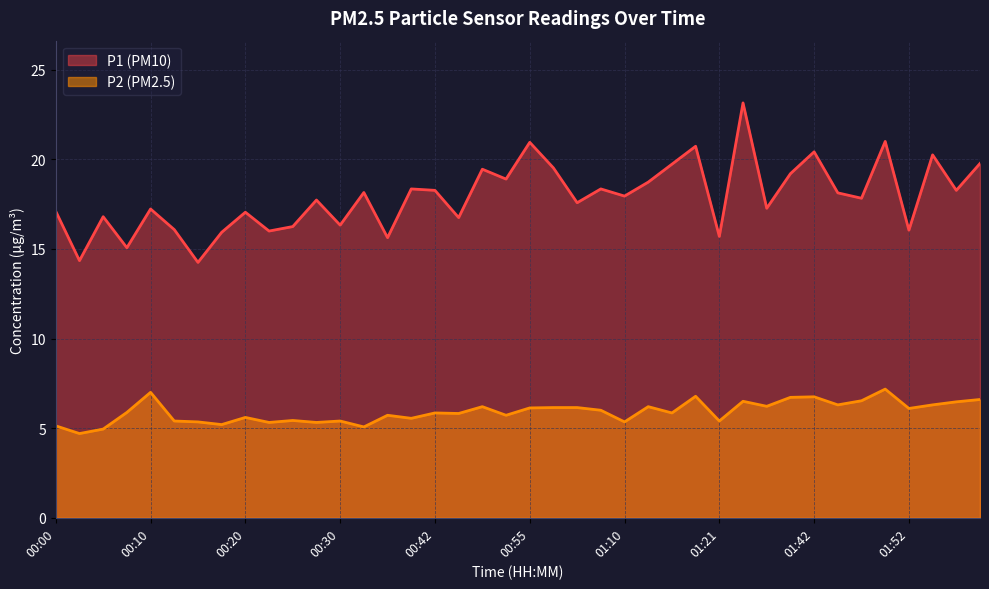

Rank the categories by P1 value from lowest to highest.

00:15, 00:03, 00:08, 00:35, 01:21, 00:17, 00:22, 01:52, 00:13, 00:25, 00:30, 00:48, 00:05, 00:20, 00:00, 00:10, 01:37, 01:00, 00:27, 01:47, 01:10, 01:44, 00:32, 00:42, 01:57, 00:40, 01:03, 01:13, 00:53, 01:39, 00:50, 00:58, 01:16, 01:59, 01:54, 01:42, 01:18, 00:55, 01:49, 01:26